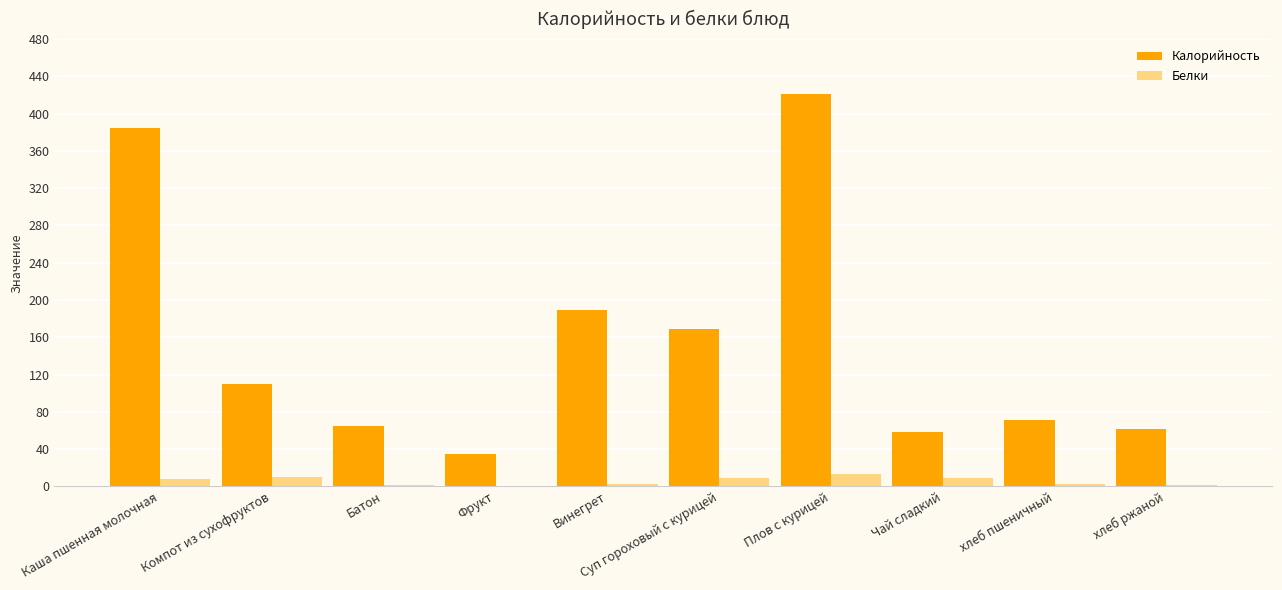

Which series has the largest total across all categories?

Калорийность